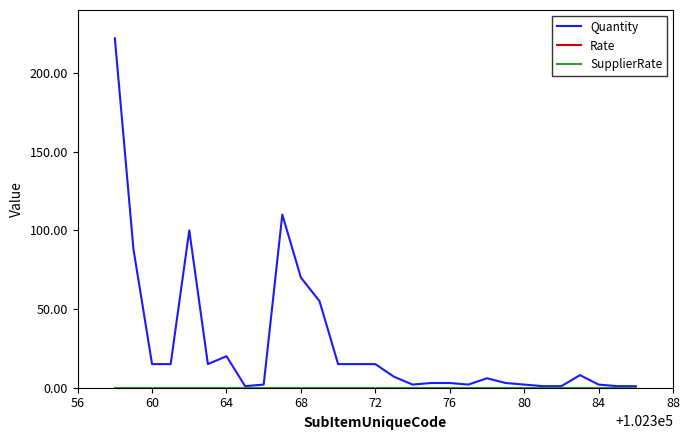

Does the chart display data point markers on the line(s)?

No